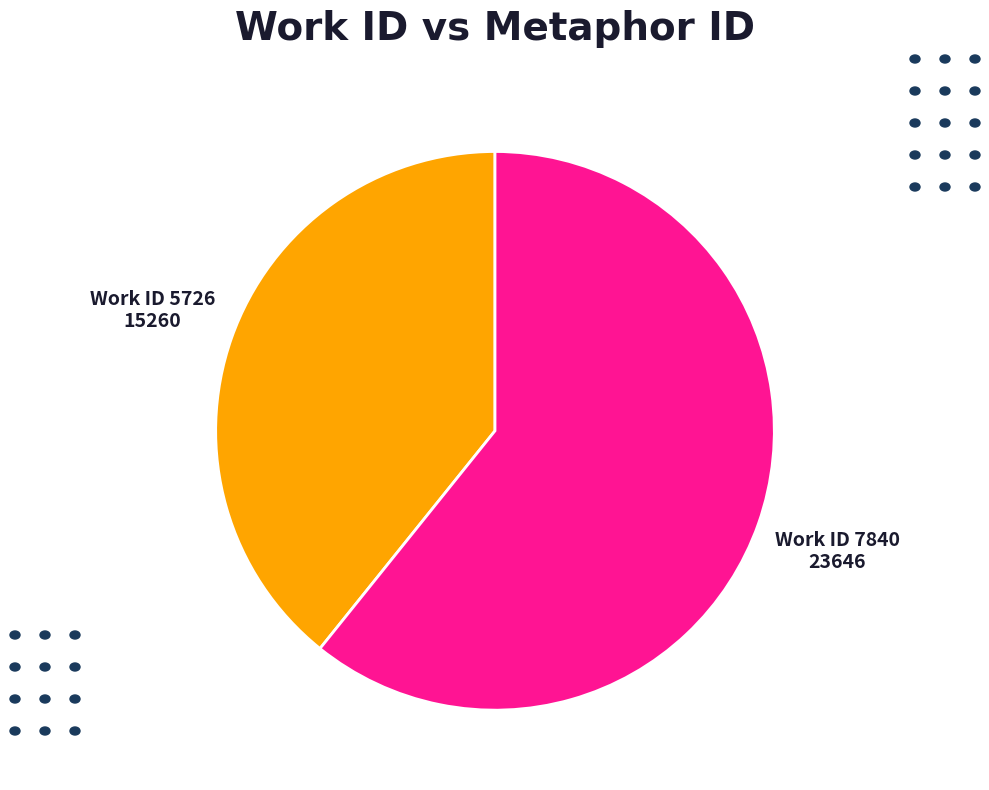

Combined, do Work ID 5726 and Work ID 7840 account for over 50%?

Yes